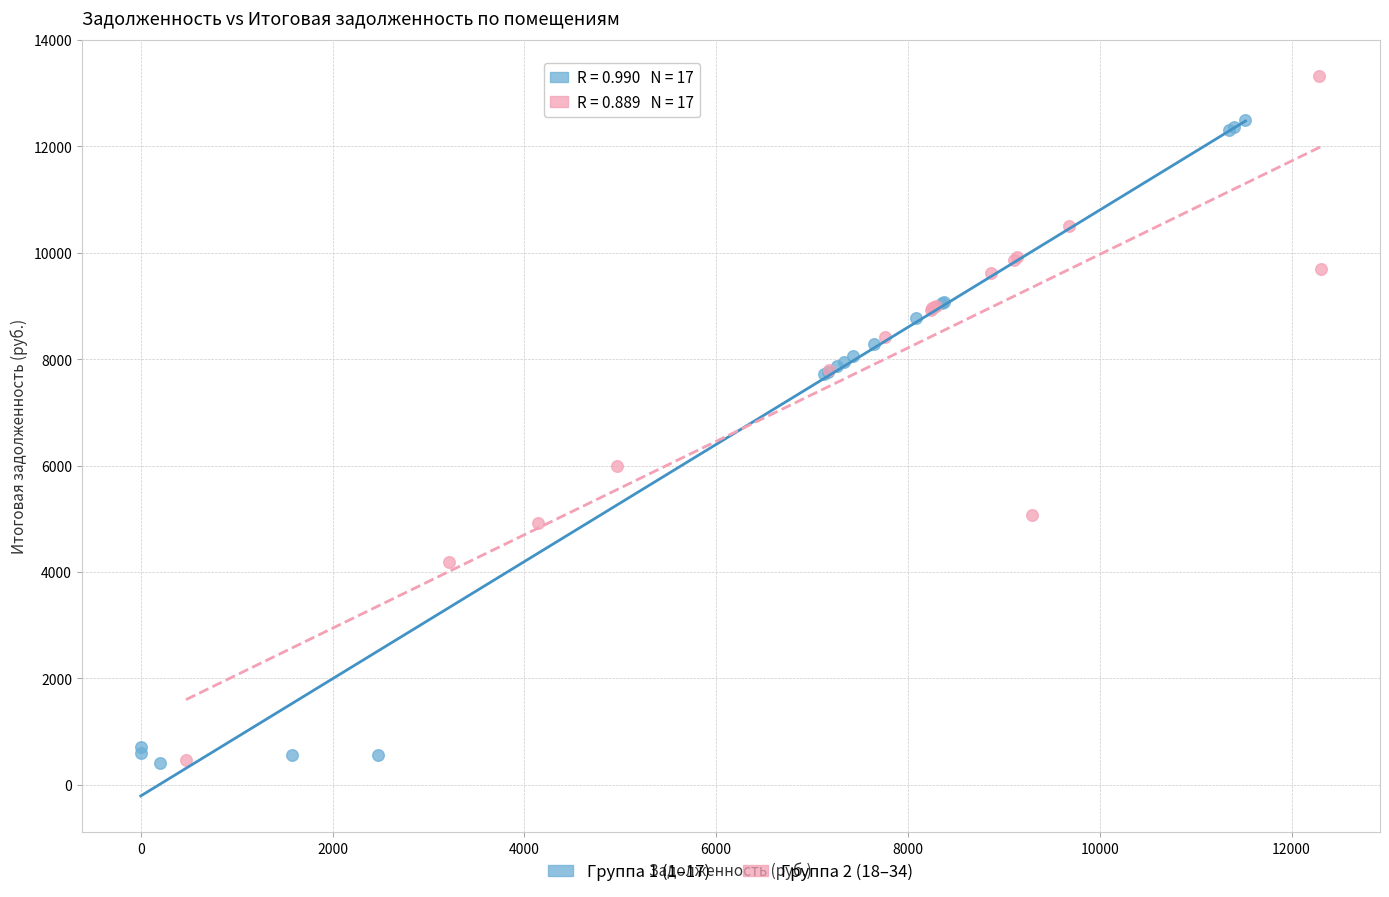

Which series contains the highest Y value?

Группа 2 (18–34)